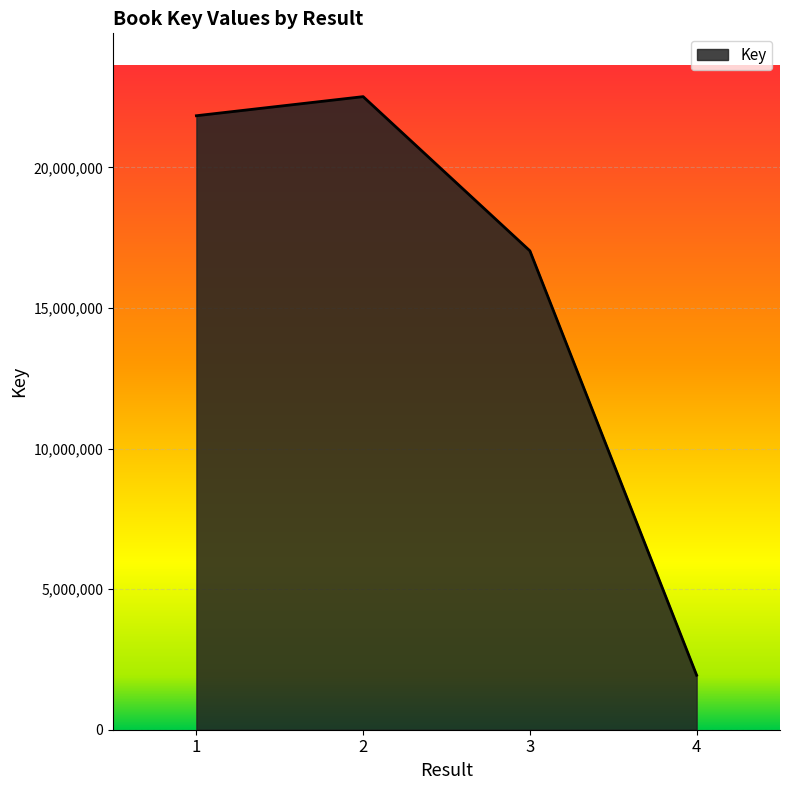

The chart shows a value of 39192045 at 1. True or false?

False